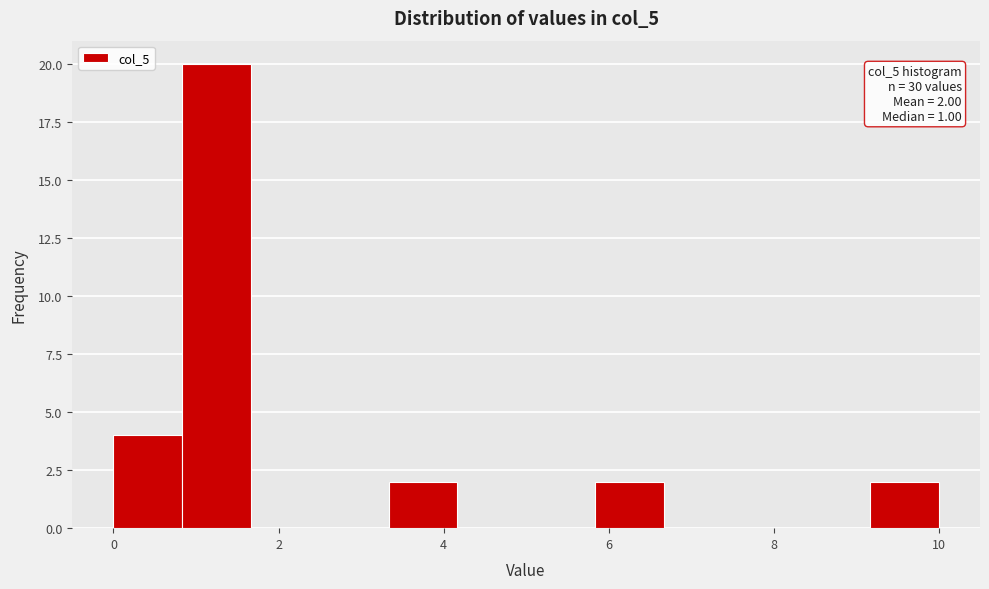

Which range on the x-axis has the tallest bar?

0.8 to 1.6